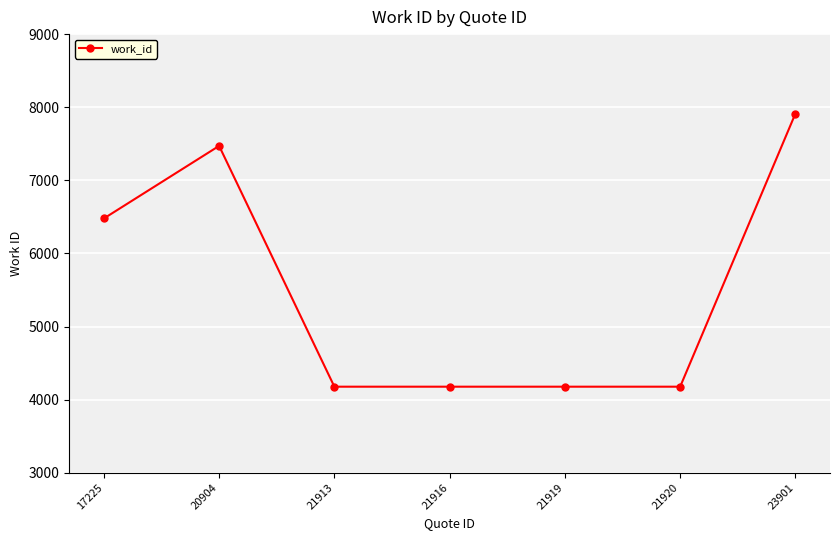

Where is the first local maximum?

20904